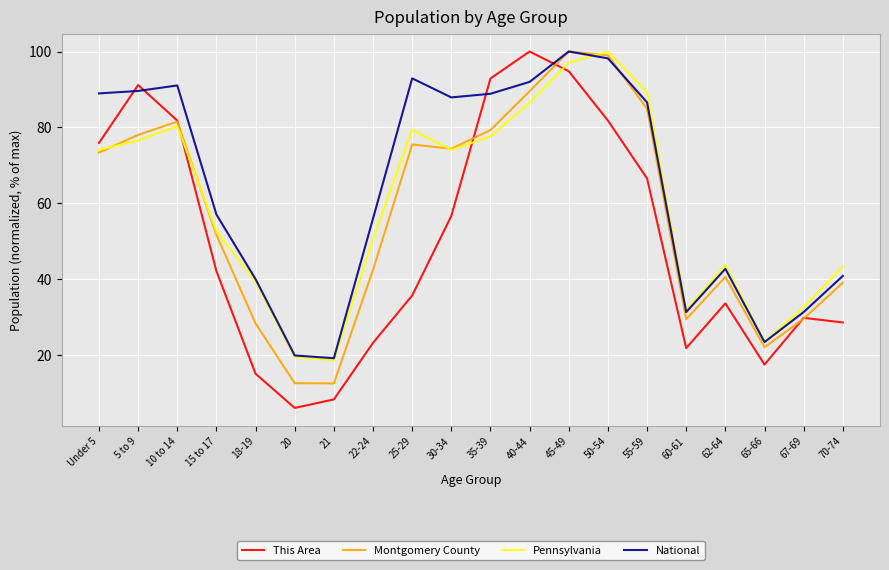

How many series are shown in this chart?

4